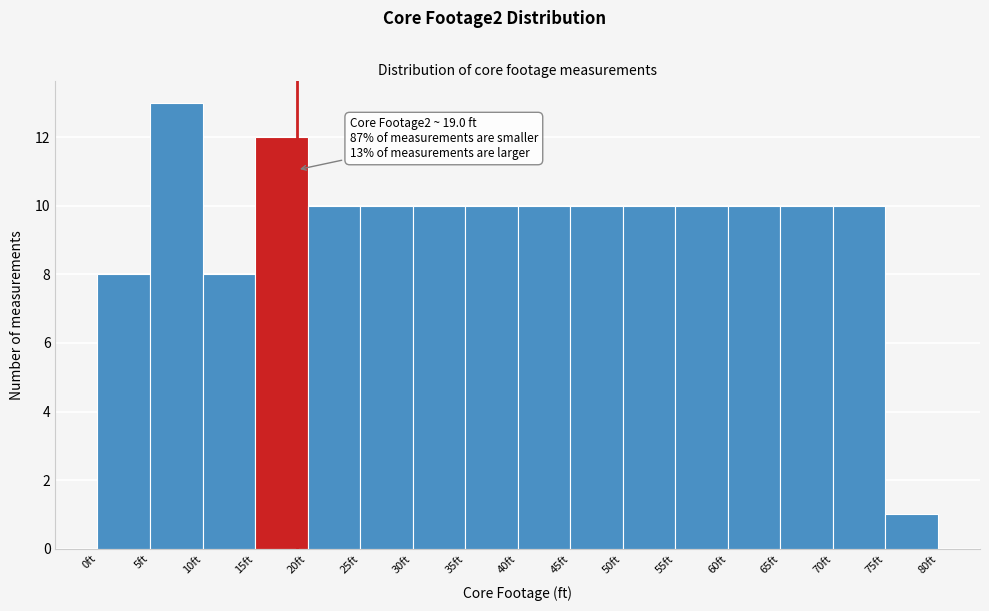

Over which range of the x-axis is the bar tallest?

5 to 10